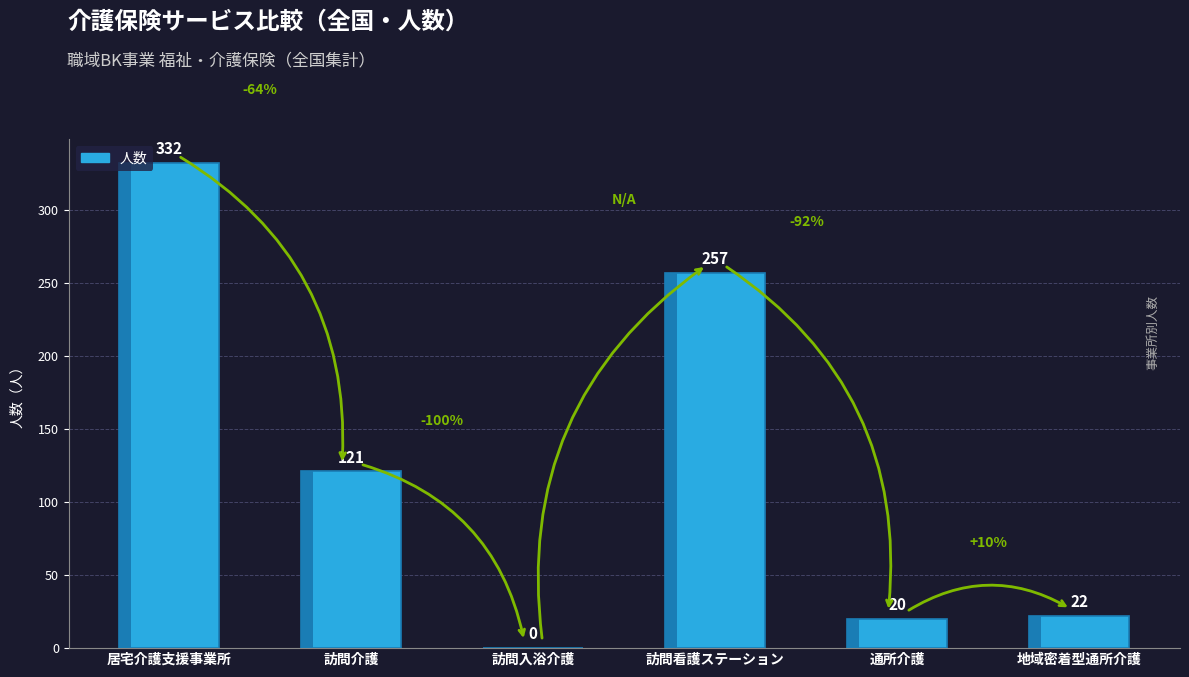

What is the sum of all values?

752